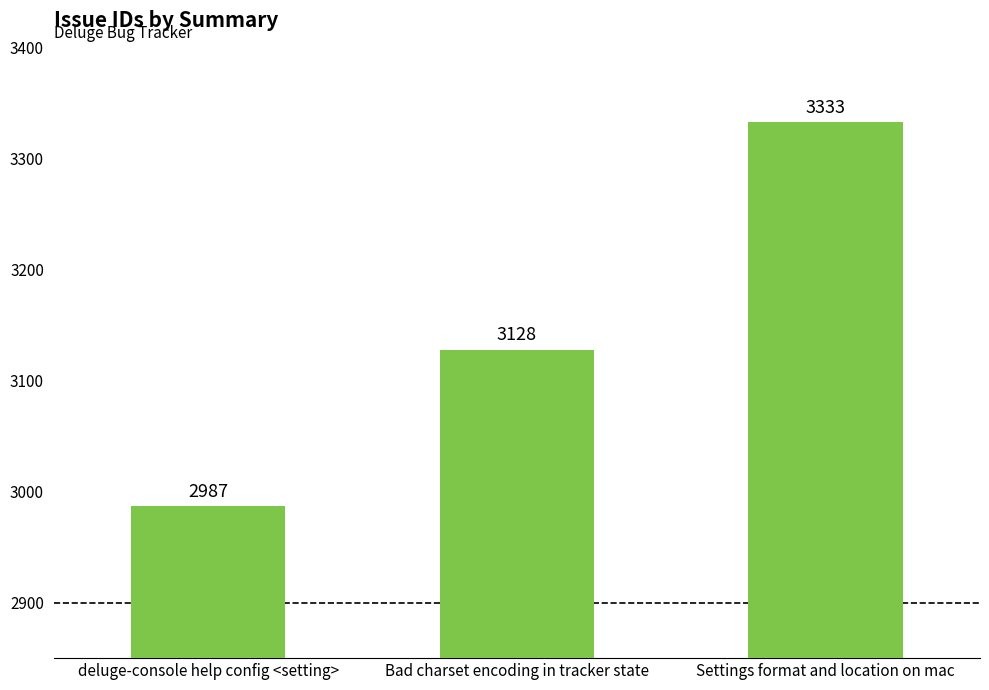

How many series are shown in this chart?

1